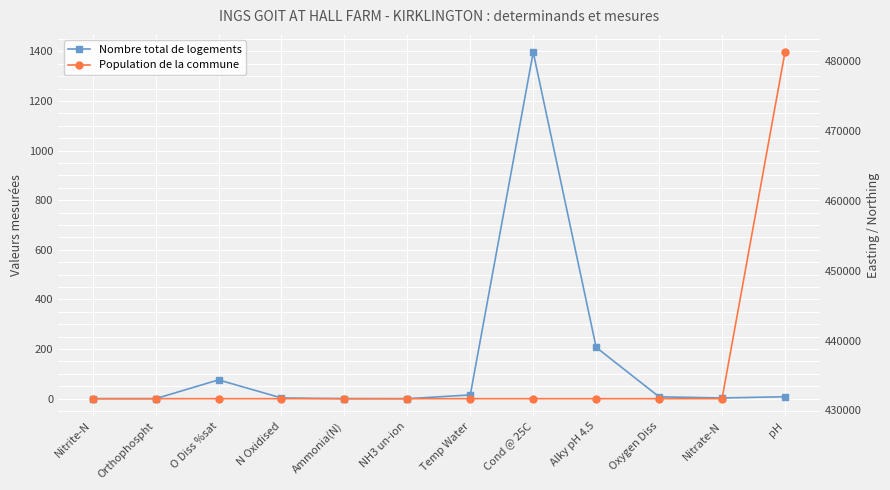

What is the value of the Population de la commune point at the 5th from the left?

431684.0